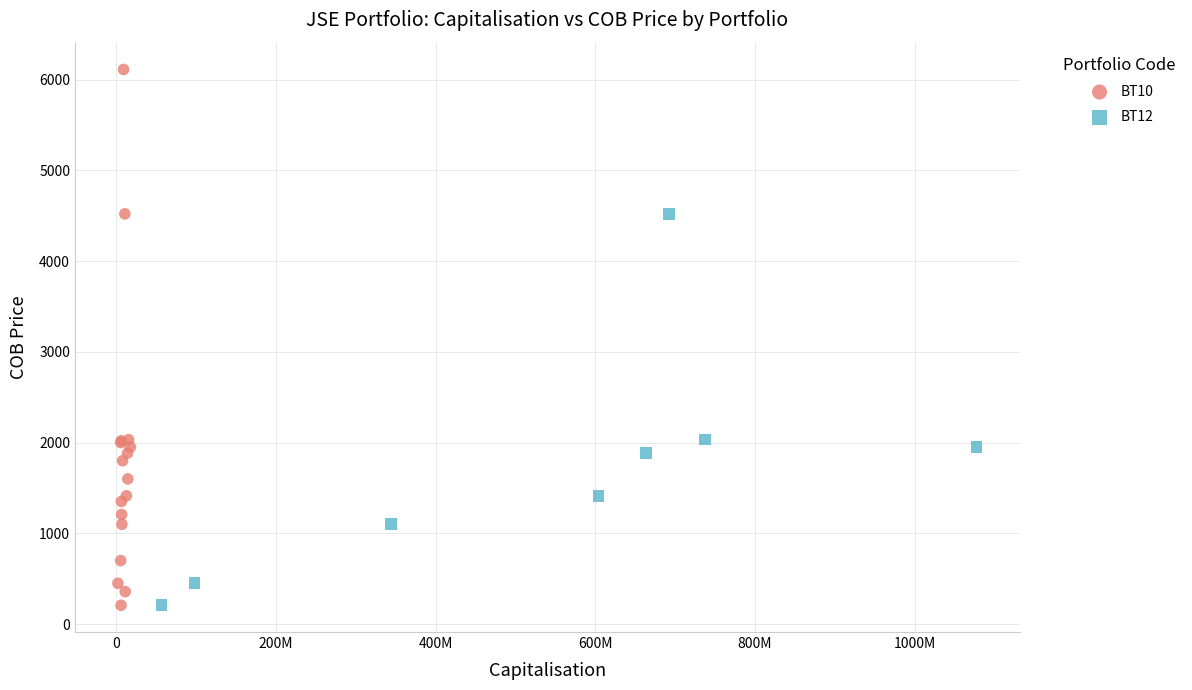

Which series contains the highest Y value?

BT10